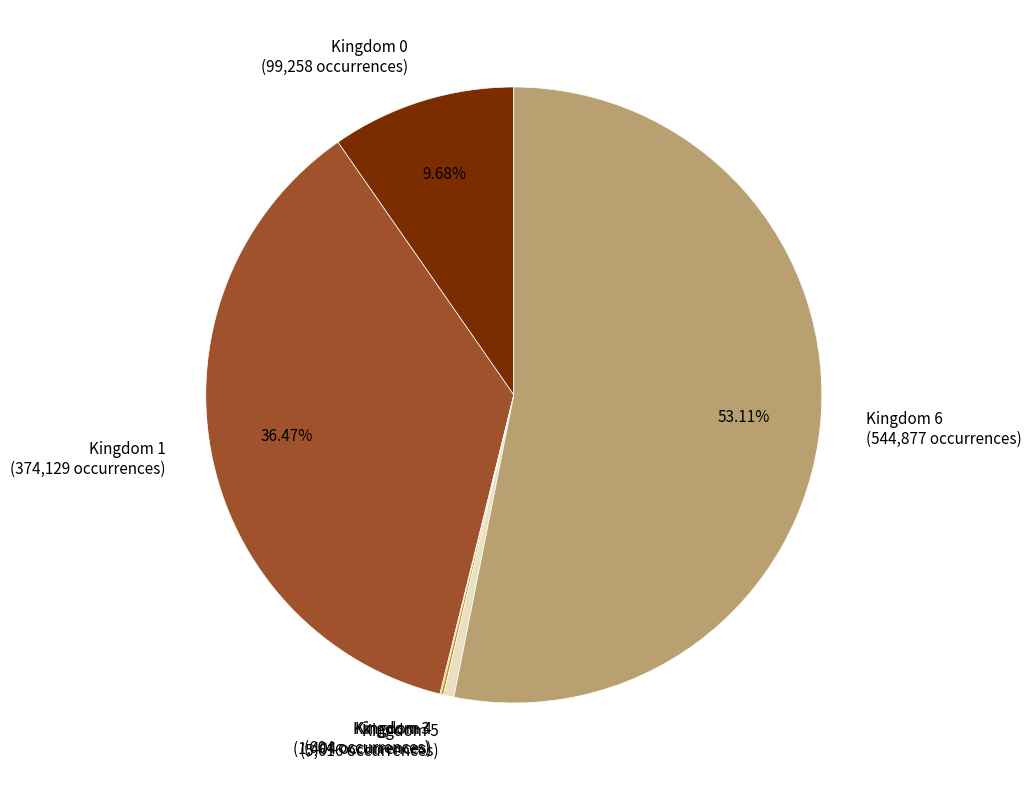

Which slice represents more than half of the pie?

Kingdom 6 (544,877 occurrences)